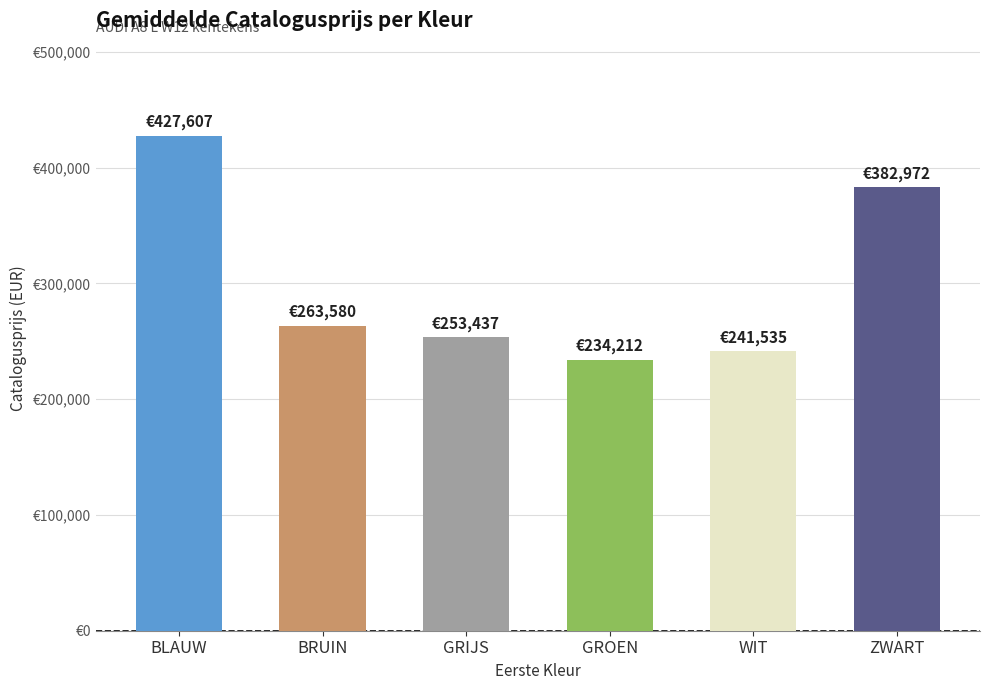

How many categories are shown in the chart?

6